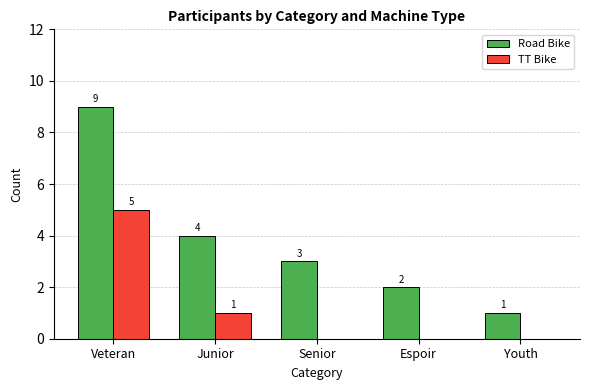

How many groups of bars are there?

5